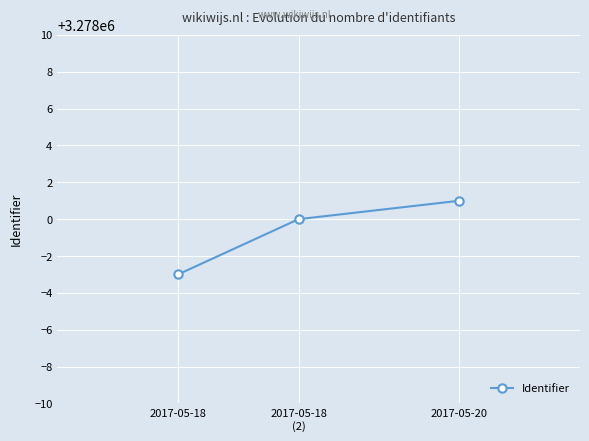

What is the maximum value shown in the chart?

3278001